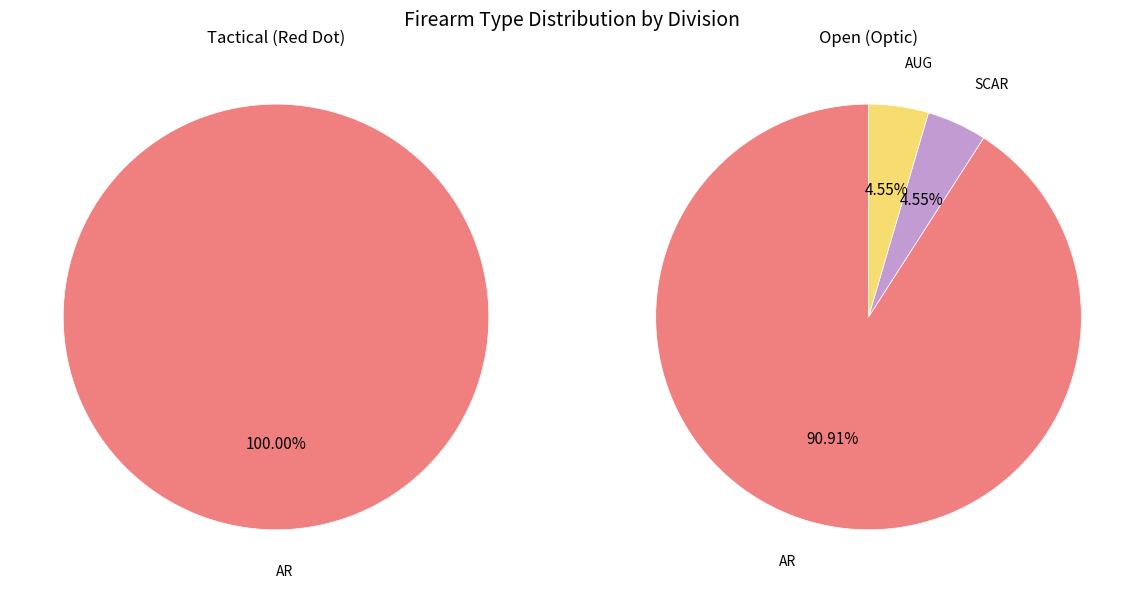

Which category has the biggest portion of the pie?

AR